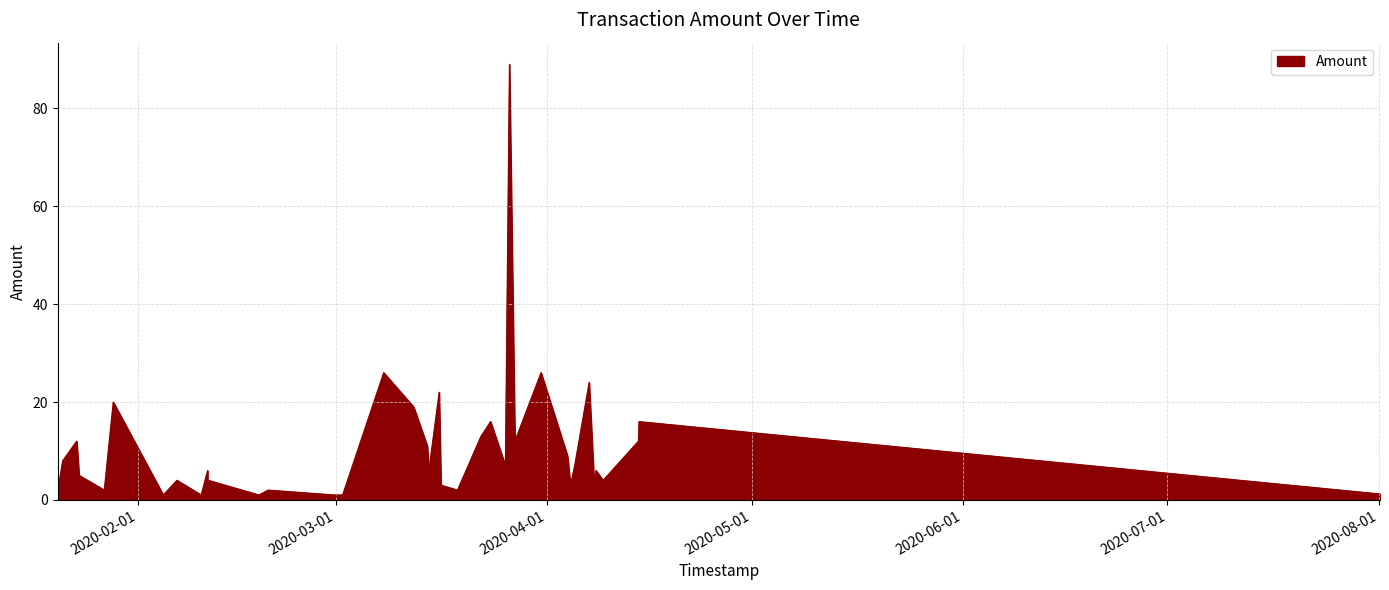

What is the difference between the maximum and minimum values?

88.0